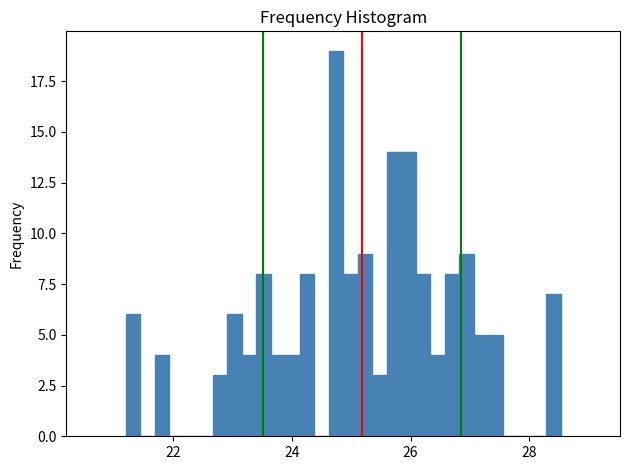

Around what value on the x-axis is the tallest bar? Give the approximate position of its centre, as read against the axis.

24.8